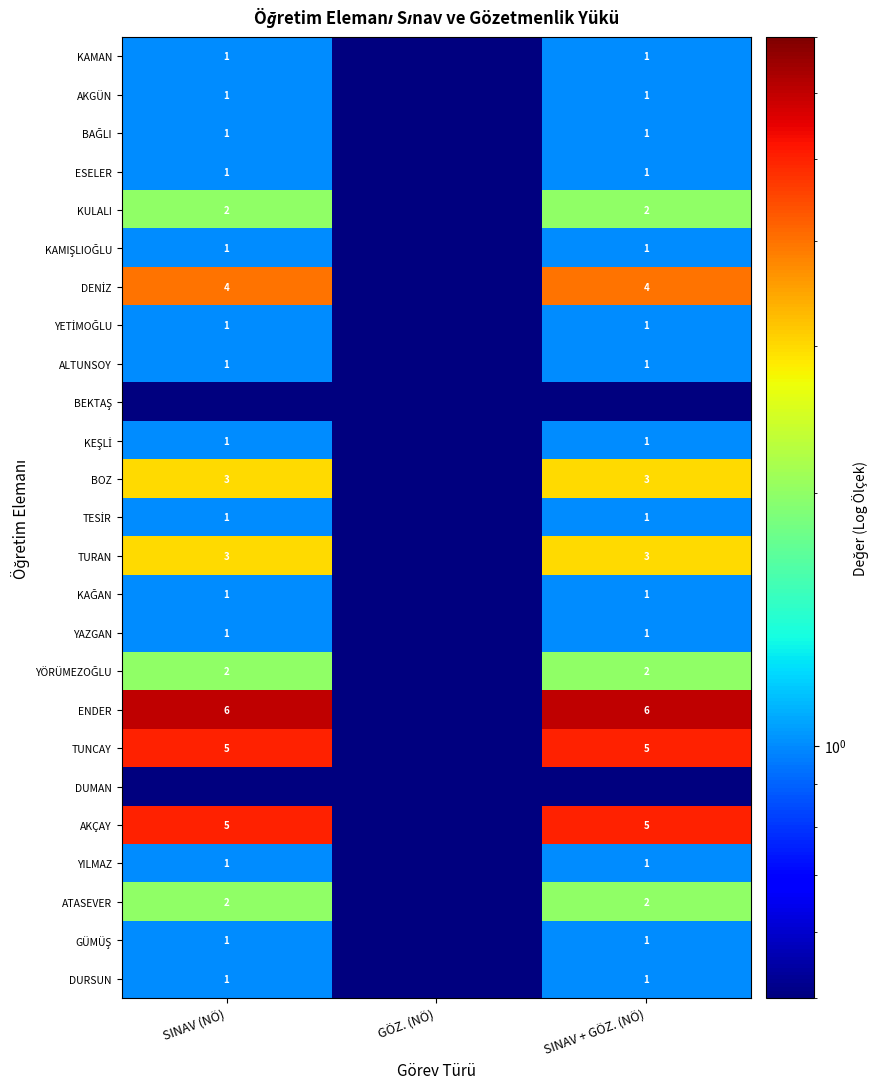

At which category is the sum across all series the highest?

SINAV (NÖ)